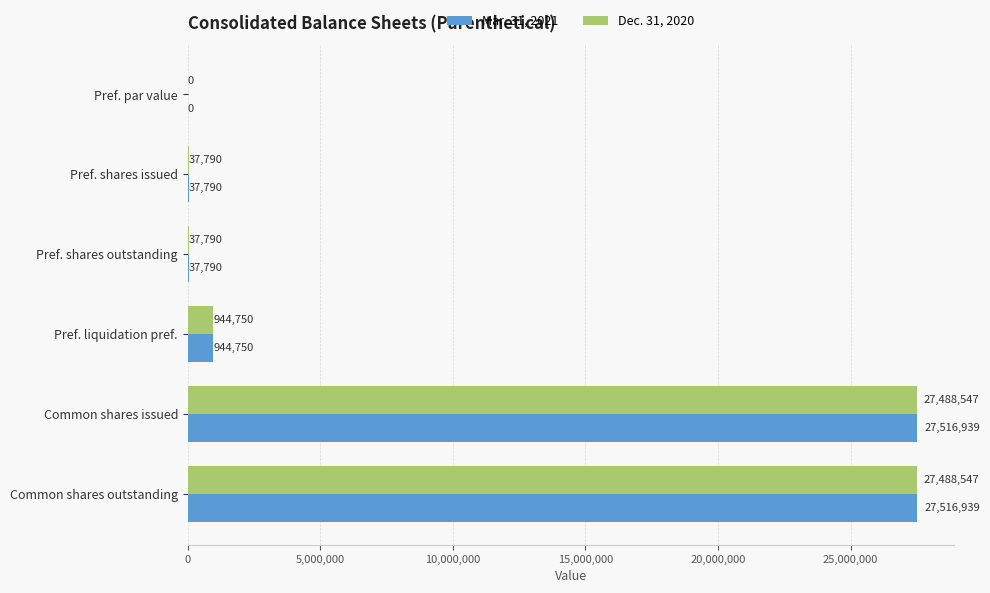

What value does the Dec. 31, 2020 series have at Pref. liquidation pref.?

944750.0